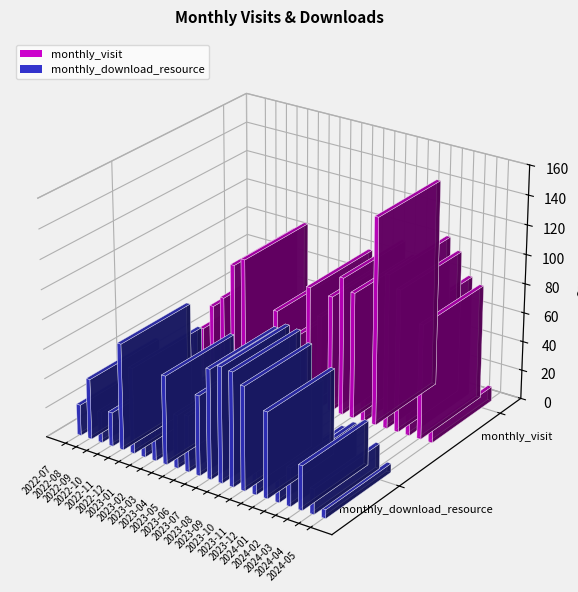

What is the maximum value shown in the chart?

141